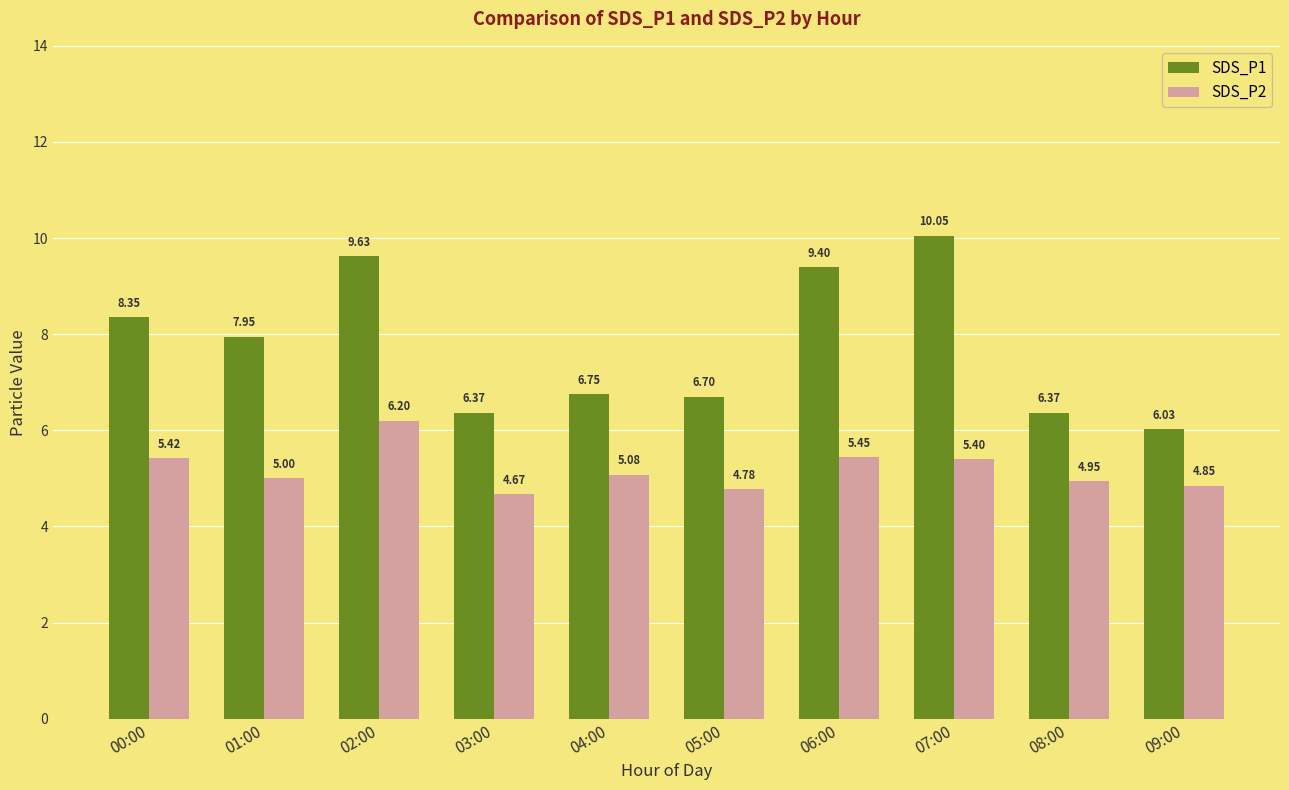

Count the number of data series in this chart.

2